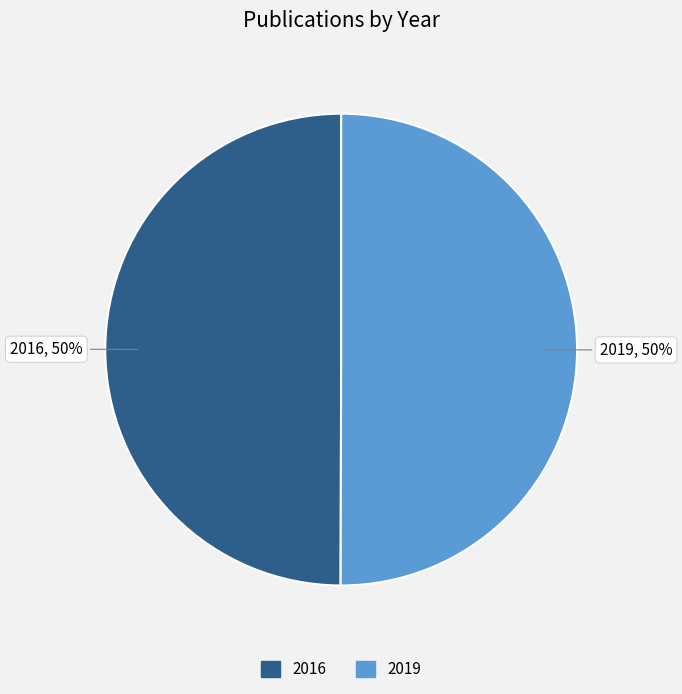

Combined, do 2016 and 2019 account for over 50%?

Yes